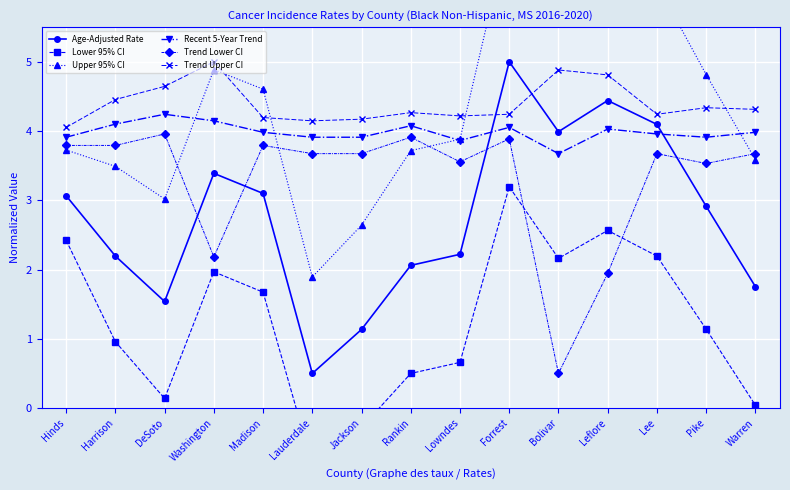

At Harrison, list the series in order from smallest to largest.

Lower 95% CI, Age-Adjusted Rate, Upper 95% CI, Trend Lower CI, Recent 5-Year Trend, Trend Upper CI